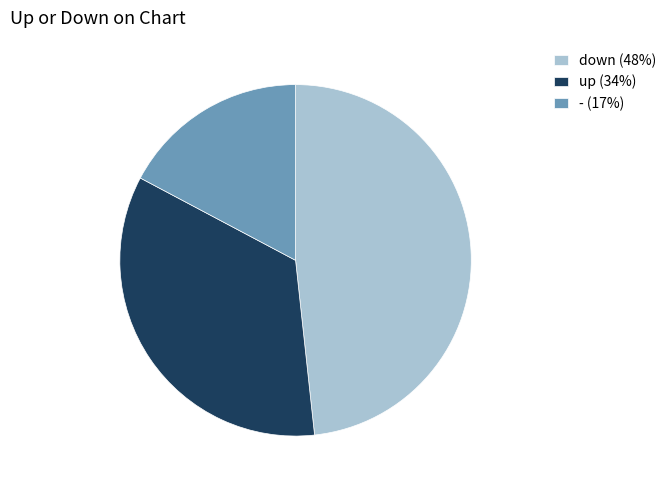

Which has a higher value, - (17%) or down (48%)?

down (48%)